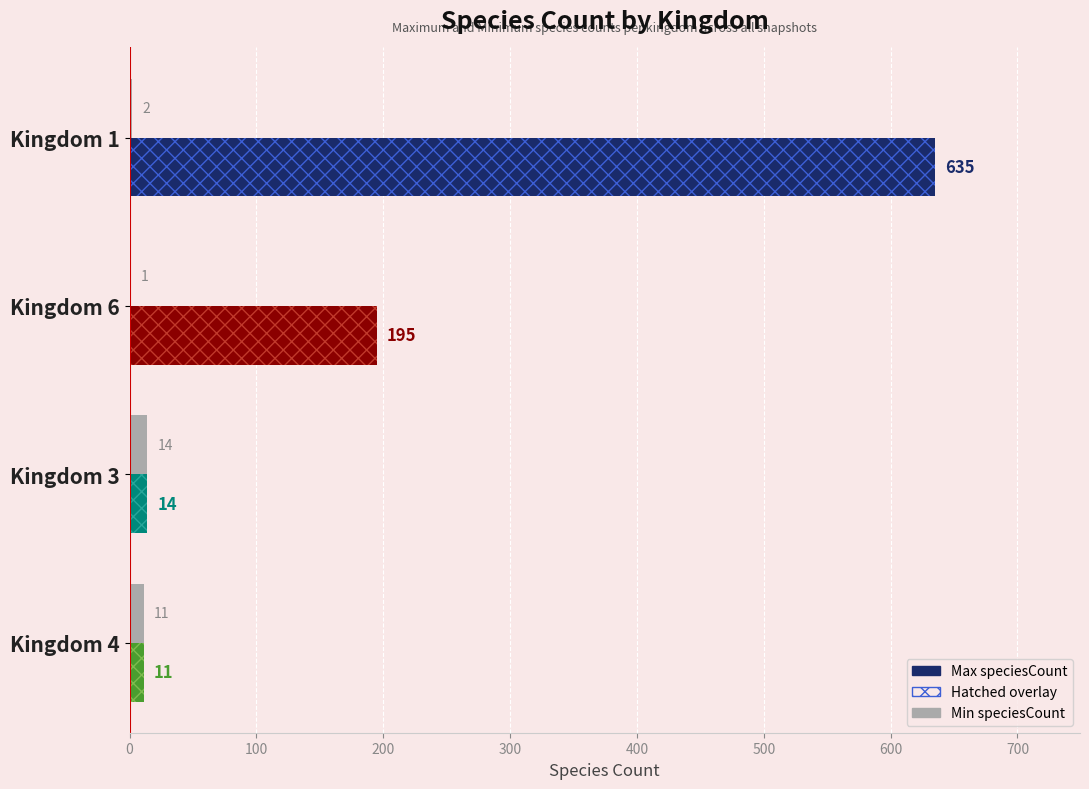

Rank the series at Kingdom 3 from lowest to highest value.

Max speciesCount, Min speciesCount